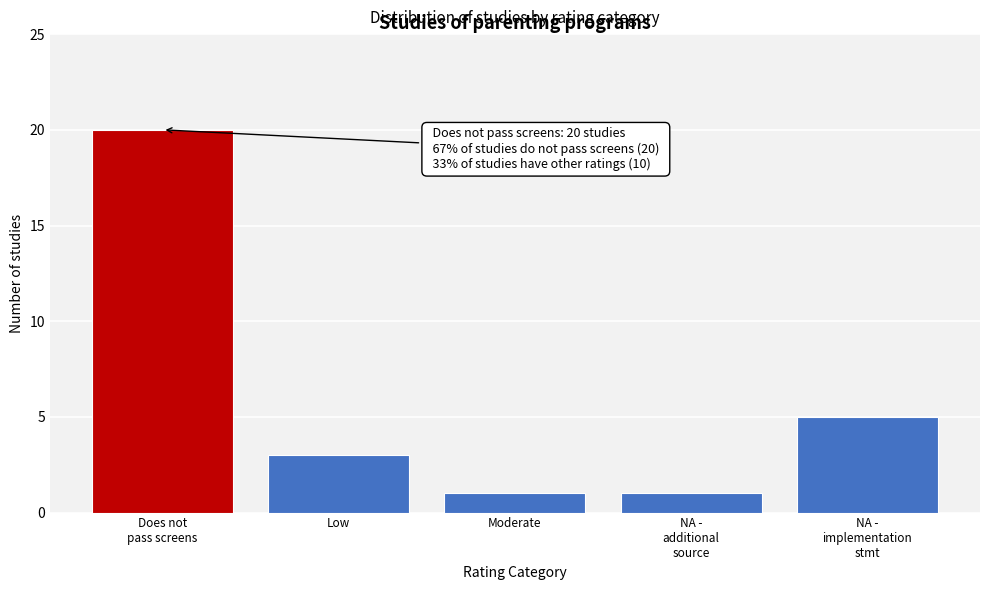

Reading left to right, list all the values displayed in this chart.

20	3	1	1	5